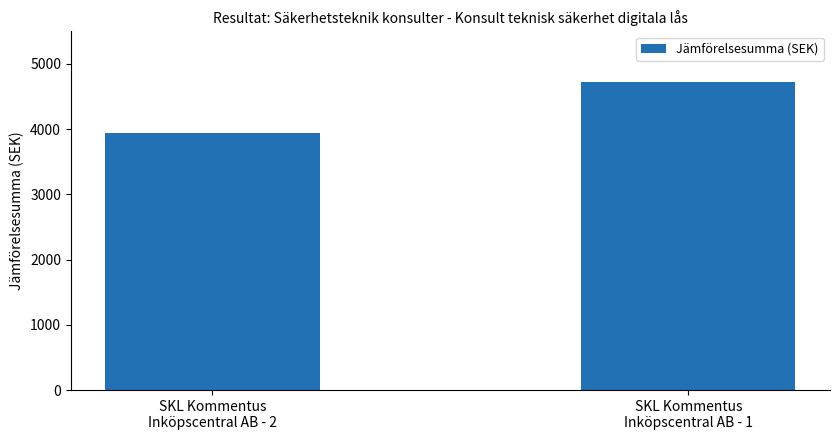

Which has a higher value, SKL Kommentus
Inköpscentral AB - 1 or SKL Kommentus
Inköpscentral AB - 2?

SKL Kommentus
Inköpscentral AB - 1